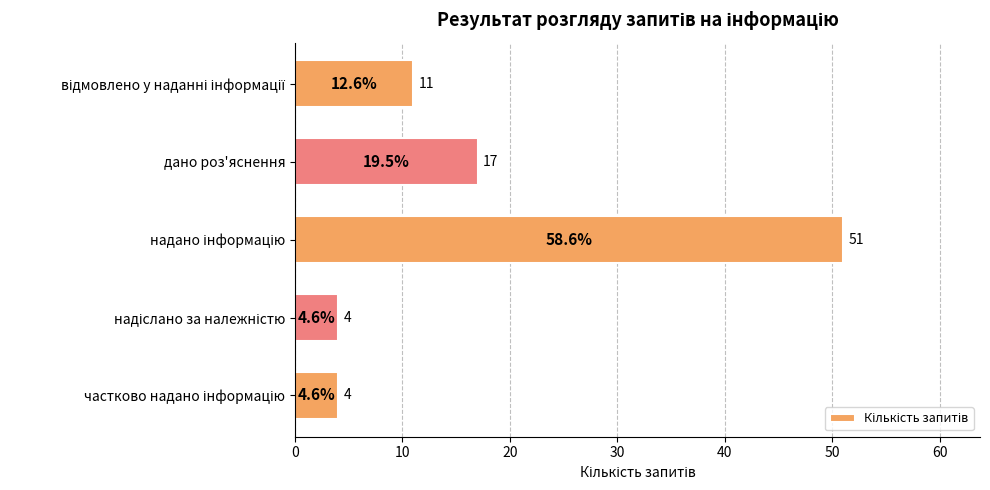

What is the average value?

17